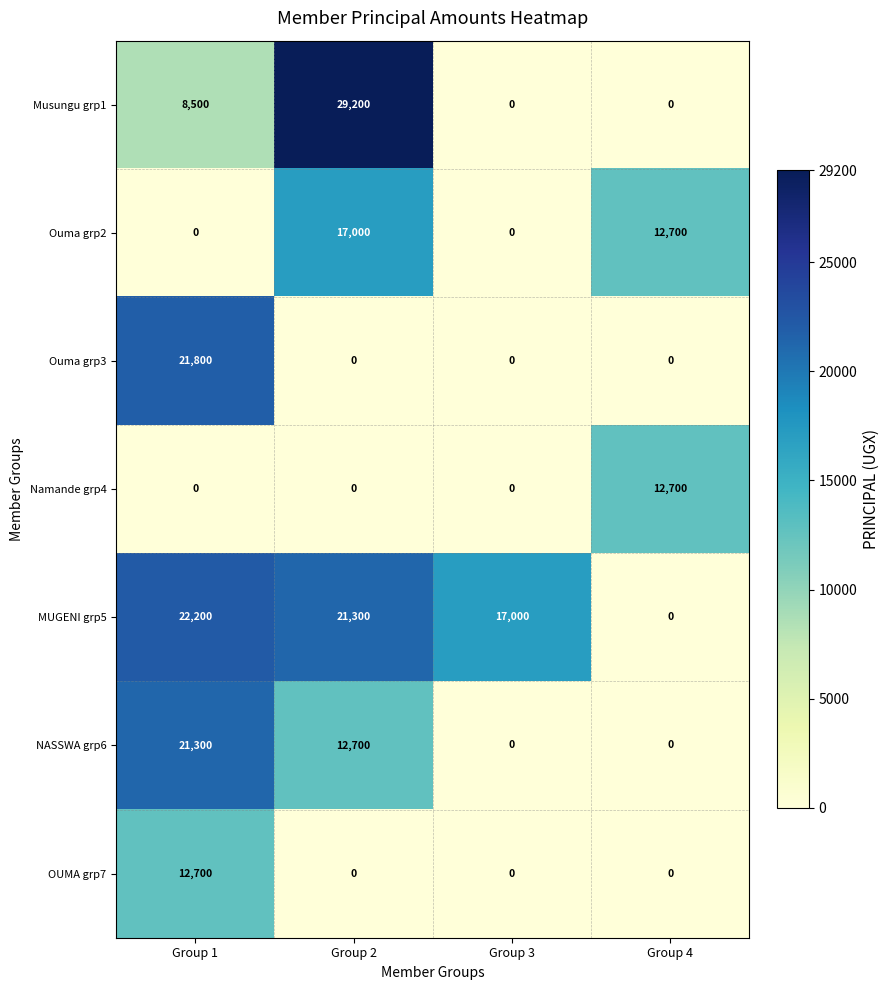

Reading left to right, extract all data points from this chart.

Musungu grp1: 8500	29200	0	0
Ouma grp2: 0	17000	0	12700
Ouma grp3: 21800	0	0	0
Namande grp4: 0	0	0	12700
MUGENI grp5: 22200	21300	17000	0
NASSWA grp6: 21300	12700	0	0
OUMA grp7: 12700	0	0	0